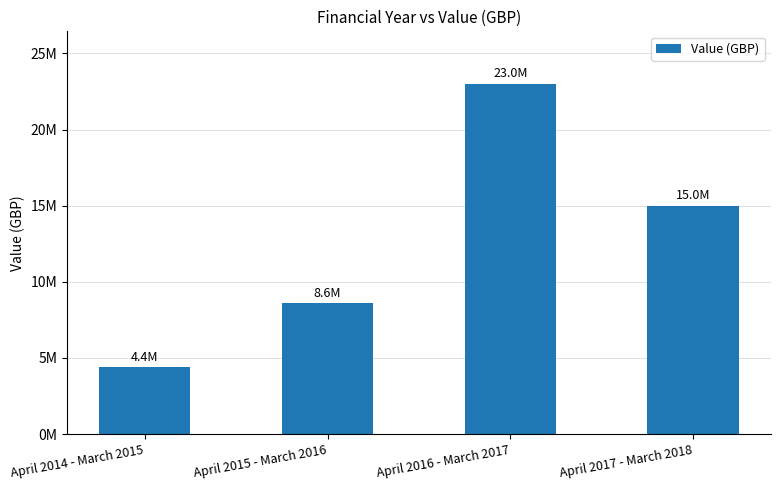

What is the difference between the maximum and second lowest values?

14400000